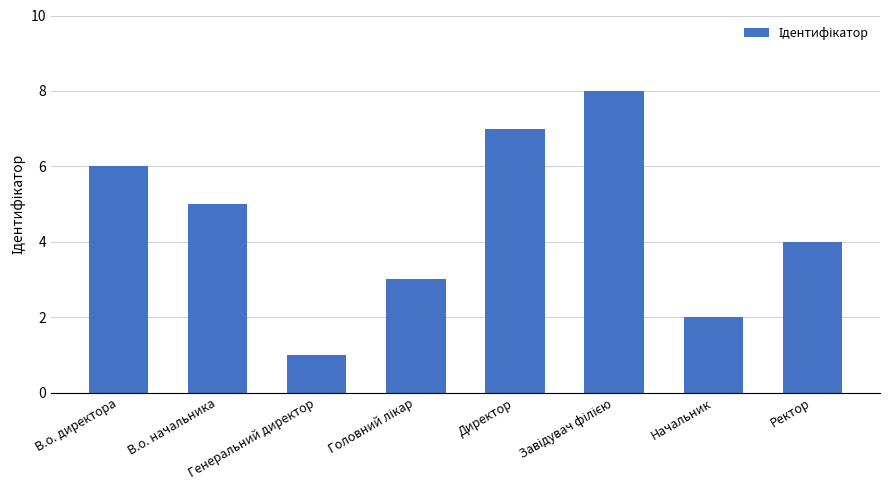

Does the chart contain stacked bars?

No